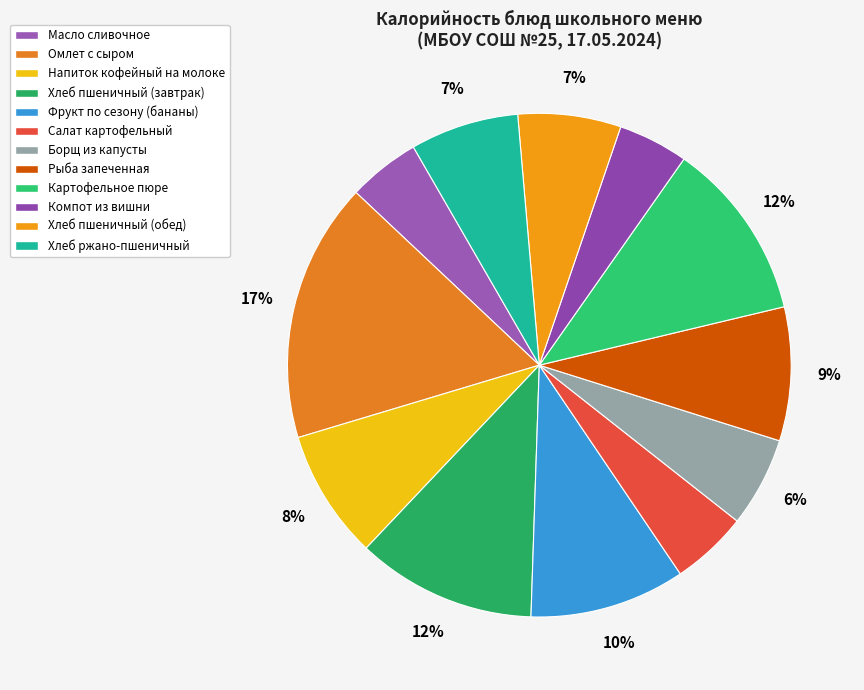

Which has a higher value, Хлеб ржано-пшеничный or Фрукт по сезону (бананы)?

Фрукт по сезону (бананы)